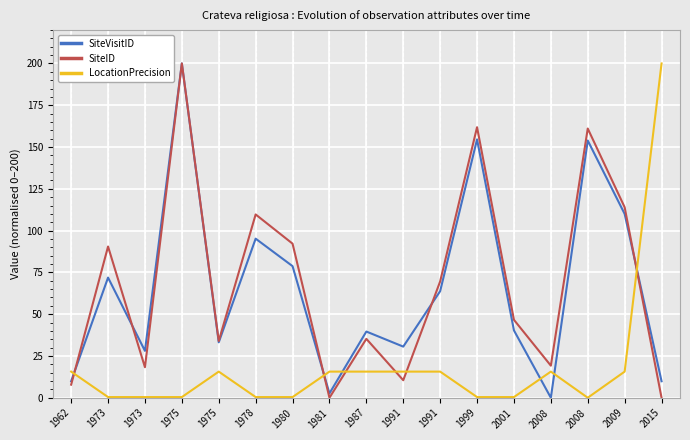

Which series has the widest spread of values?

SiteVisitID